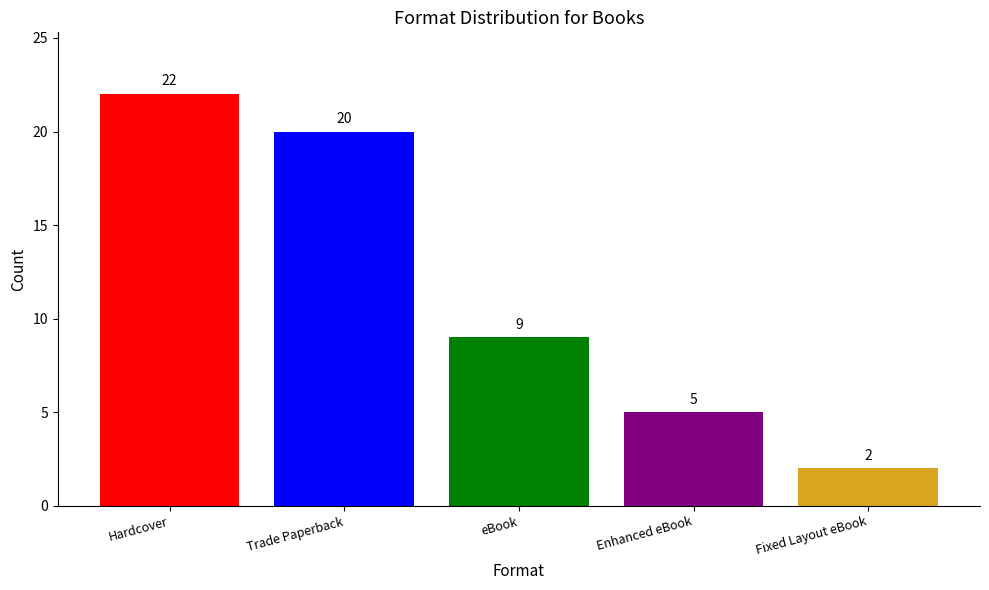

The chart shows a value of 20 at Trade Paperback. True or false?

True